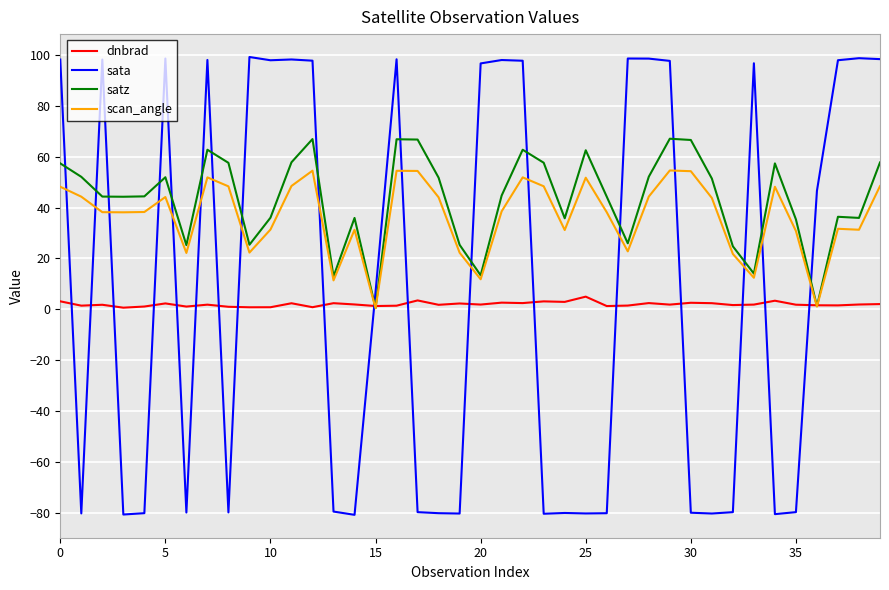

Rank the series by their maximum value, from highest to lowest.

sata, satz, scan_angle, dnbrad